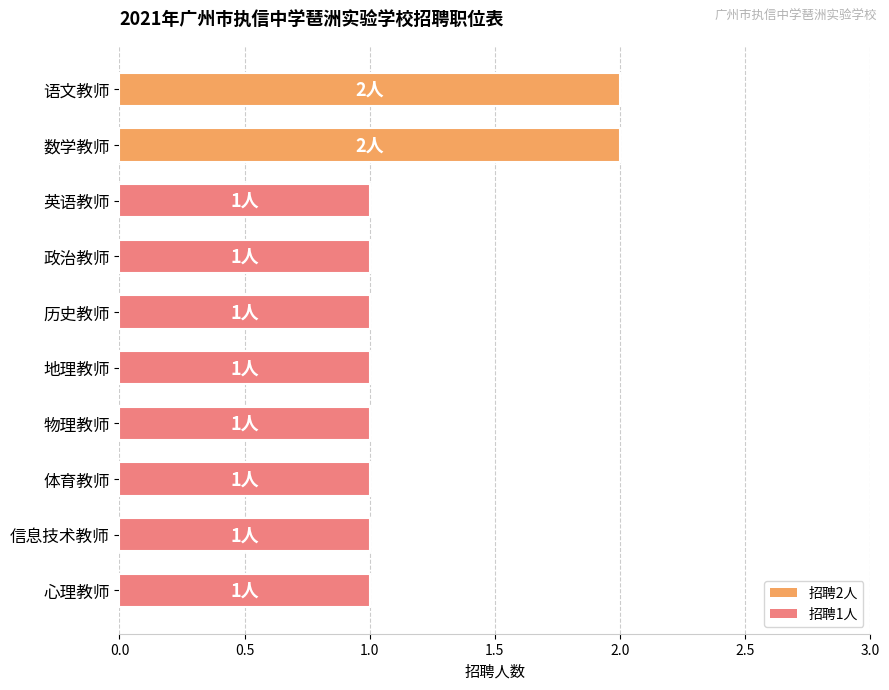

Approximately how many times larger is the value at 英语教师 compared to 地理教师?

1.0